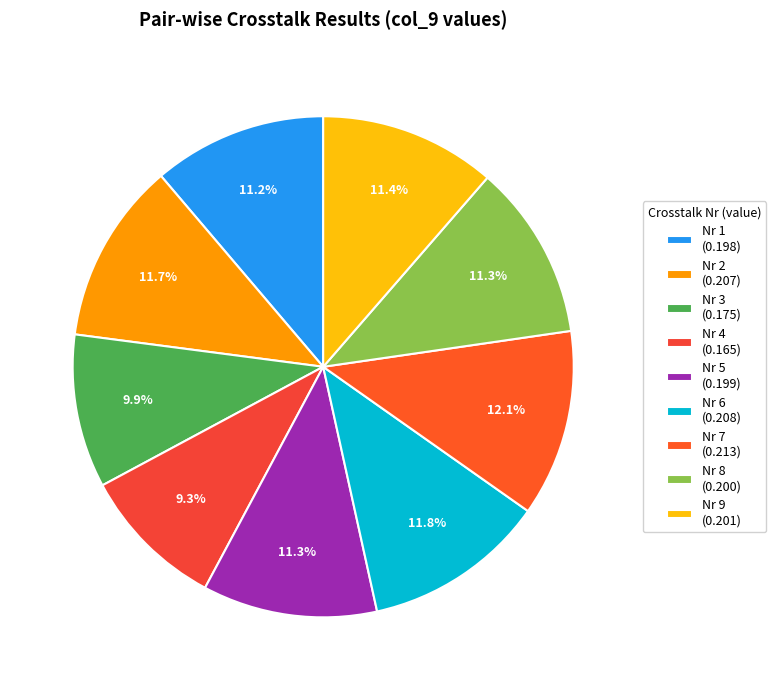

How many slices are in this pie chart?

9